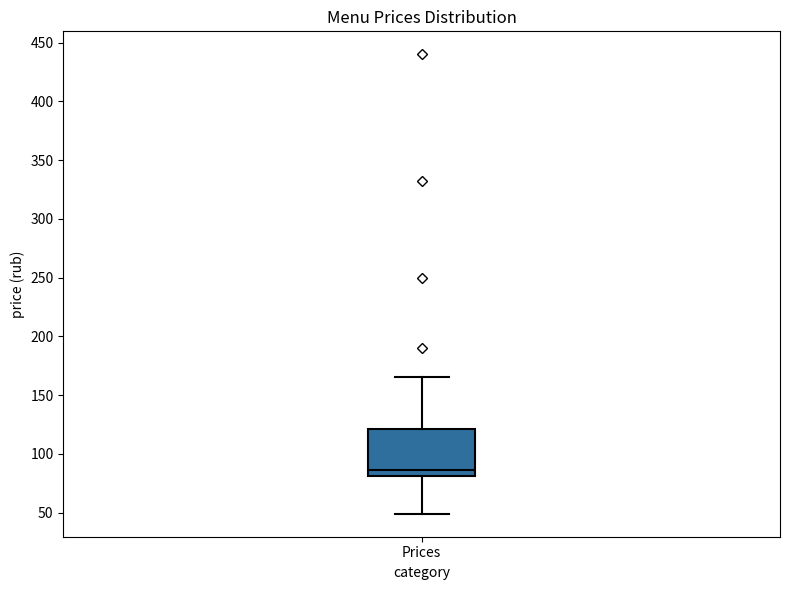

Transcribe this box plot: give where the median line is, the range the box spans, and where the two whiskers end, as read against the y-axis. The values are not printed on the chart, so give them approximately, as read against the axis.

median 85, box 80 to 120, whiskers 50 to 165